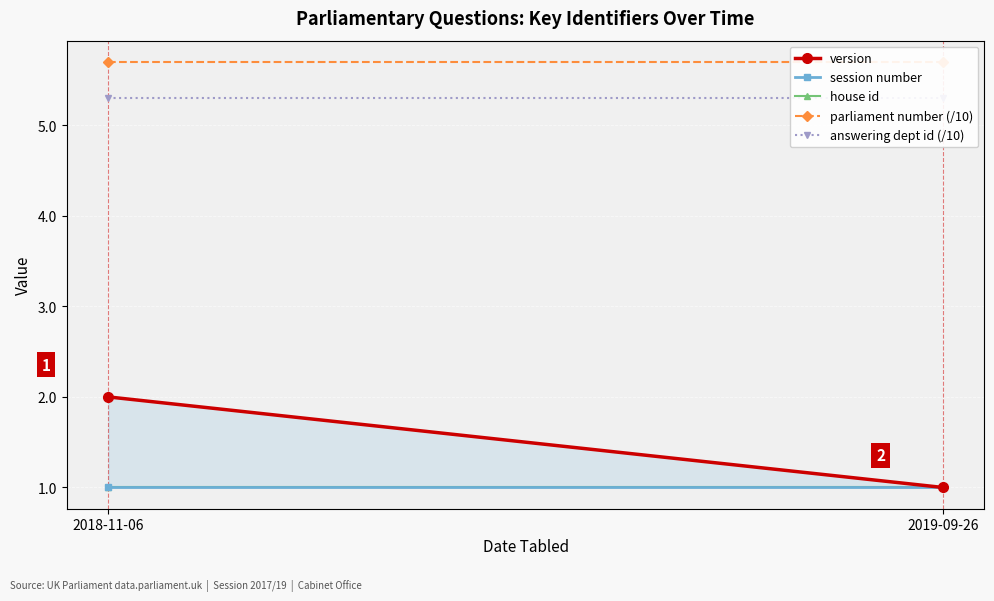

The session number series shows 1.0 at 2018-11-06. True or false?

True